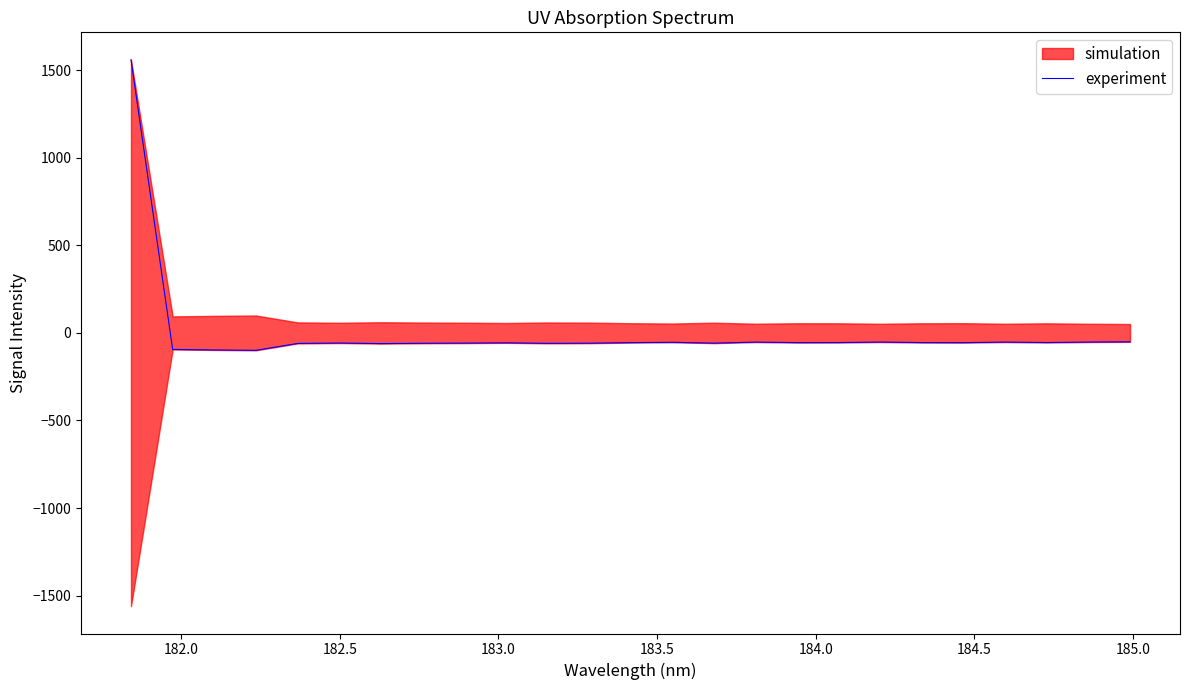

Reading left to right, what are all the values shown in this chart?

1560.1	-94.4	-97.4	-99.4	-60.0	-57.8	-60.9	-59.1	-58.2	-56.6	-59.5	-58.7	-55.4	-53.6	-58.3	-52.4	-55.3	-55.0	-52.1	-55.1	-55.5	-52.3	-54.9	-52.2	-50.8